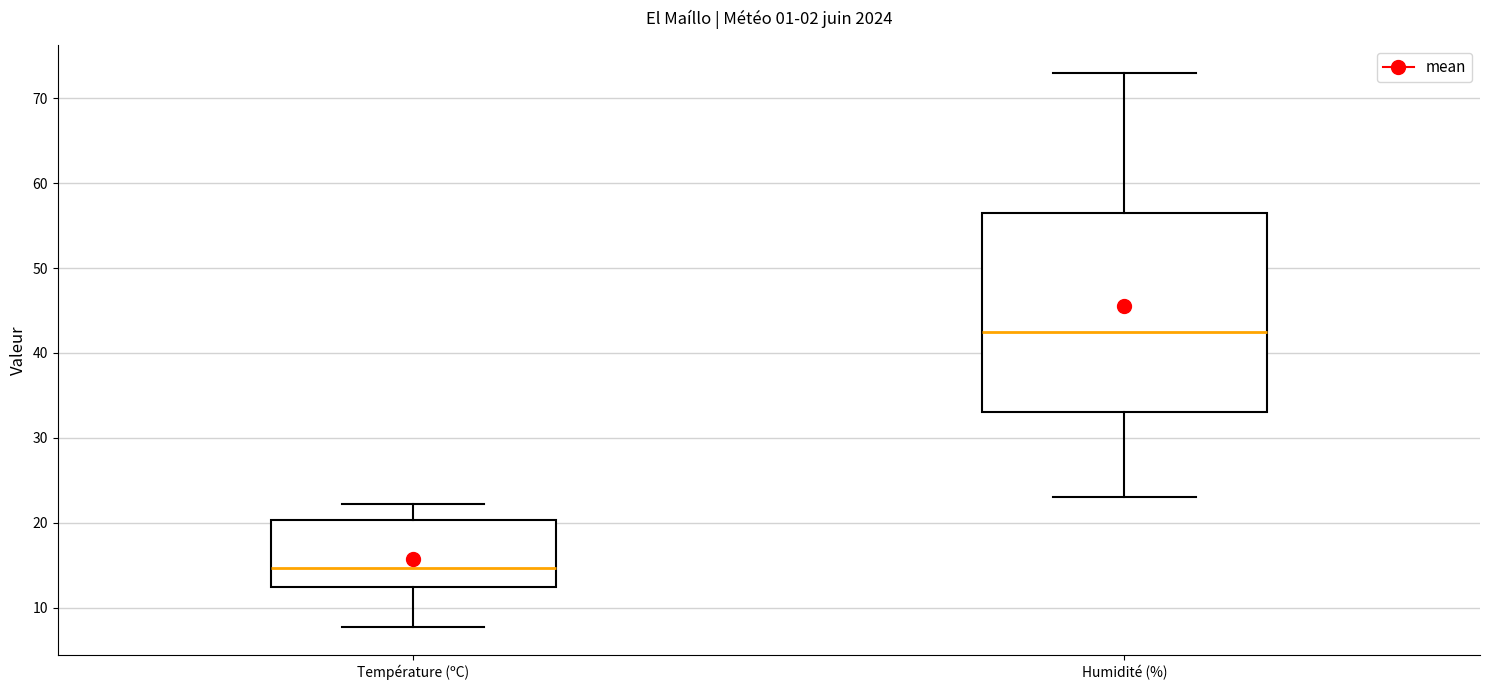

Which box's median line is the lowest?

Température (ºC)